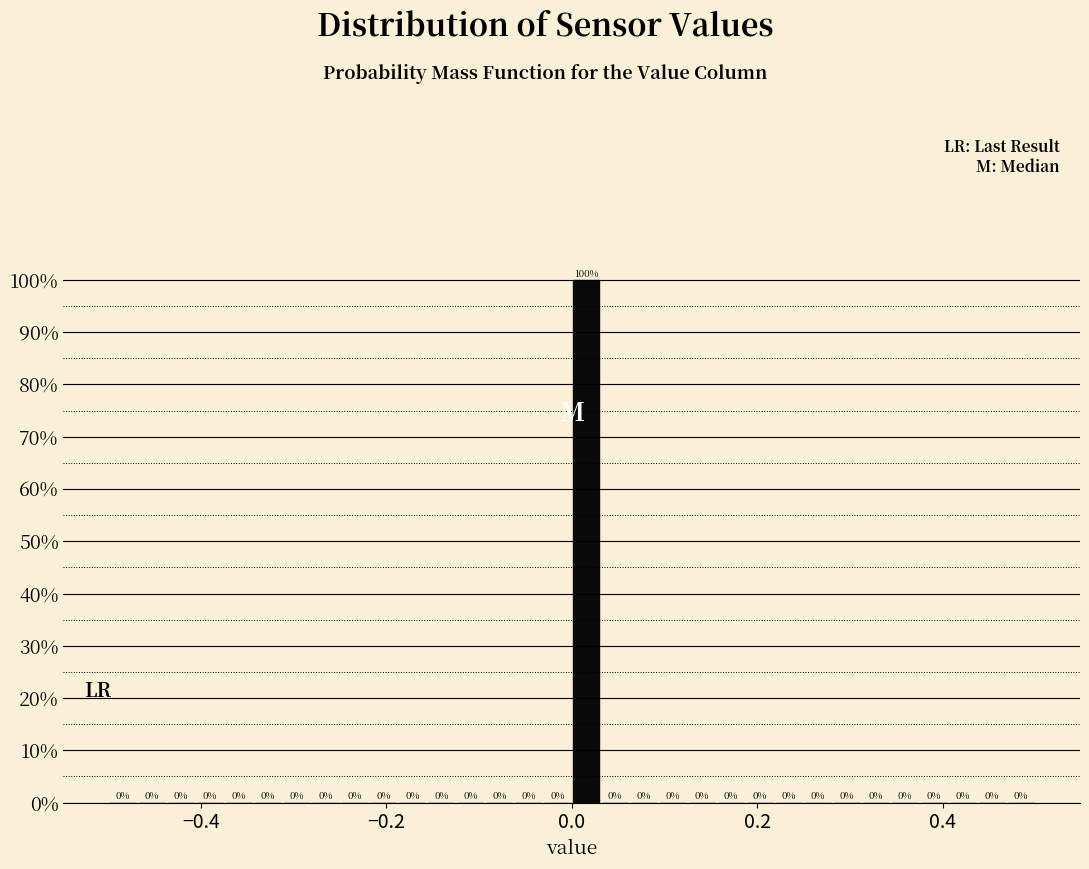

Read against the x-axis, roughly where is the centre of the tallest bar?

0.02